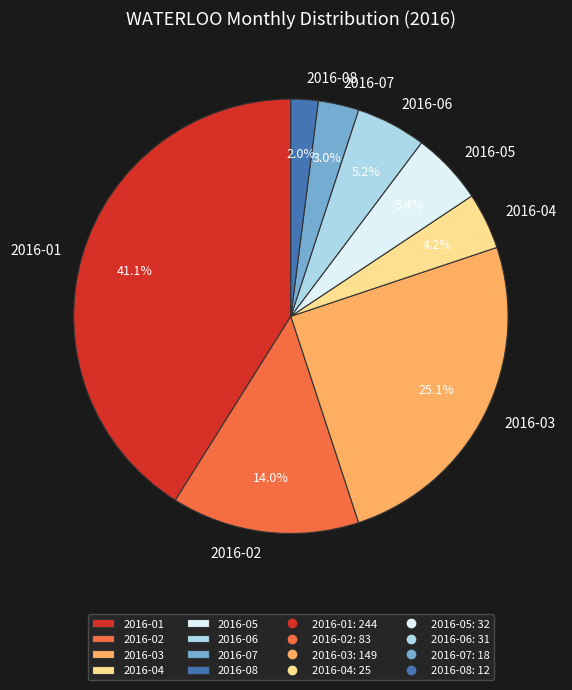

How many segments does this pie chart have?

8